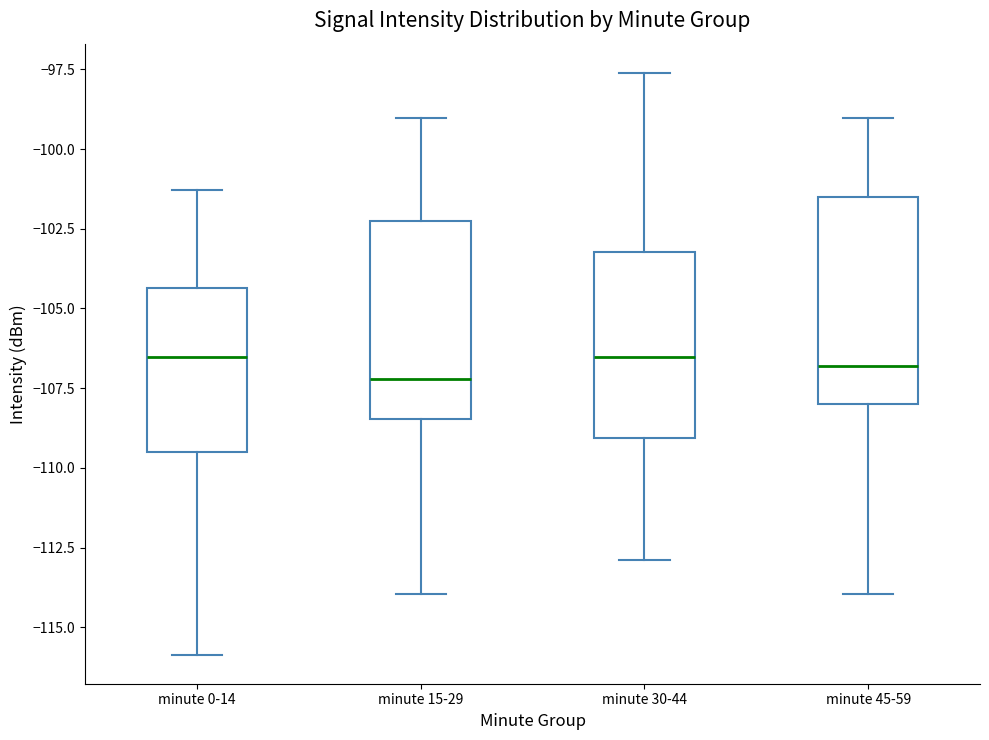

Reading left to right, read every box against the y-axis: the position of its median line, the range the box covers, and the ends of its whiskers. The values are not printed on the chart, so give them approximately, as read against the axis.

minute 0-14: median -106.5, box -109.5 to -104.5, whiskers -116.0 to -101.5
minute 15-29: median -107.0, box -108.5 to -102.5, whiskers -114.0 to -99.0
minute 30-44: median -106.5, box -109.0 to -103.0, whiskers -113.0 to -97.5
minute 45-59: median -107.0, box -108.0 to -101.5, whiskers -114.0 to -99.0